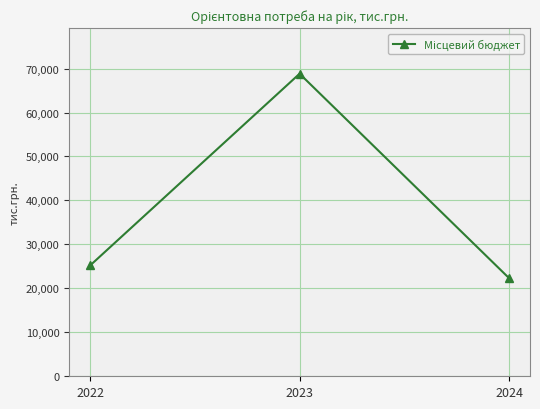

What is the greatest value displayed?

68822.0